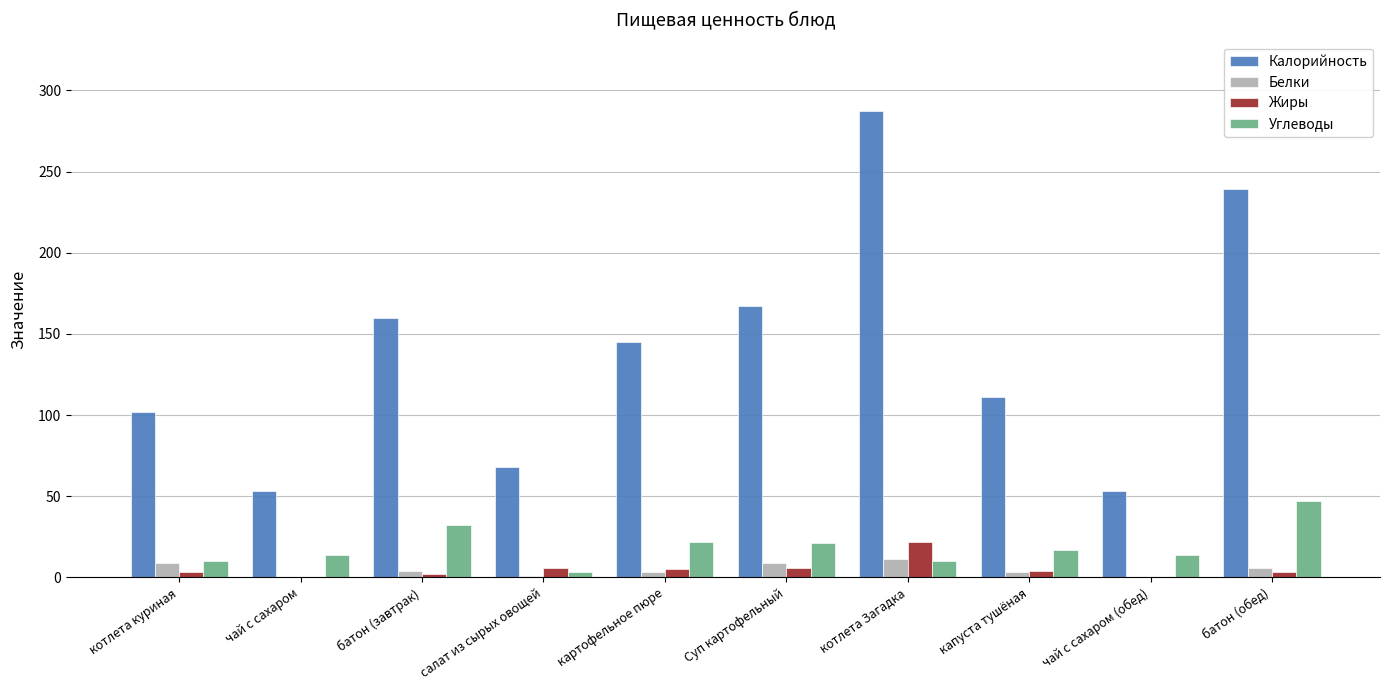

What is the sum of all Белки values?

46